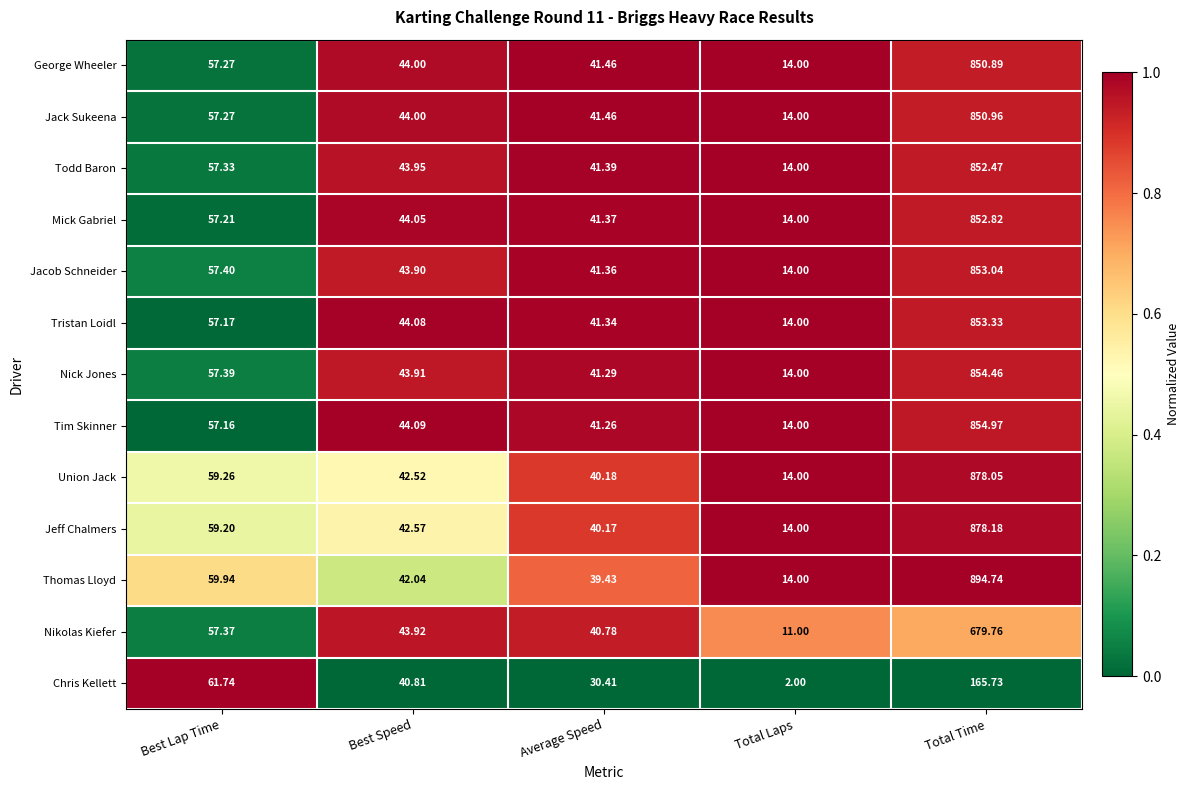

At which category is the sum across all series the highest?

Total Time